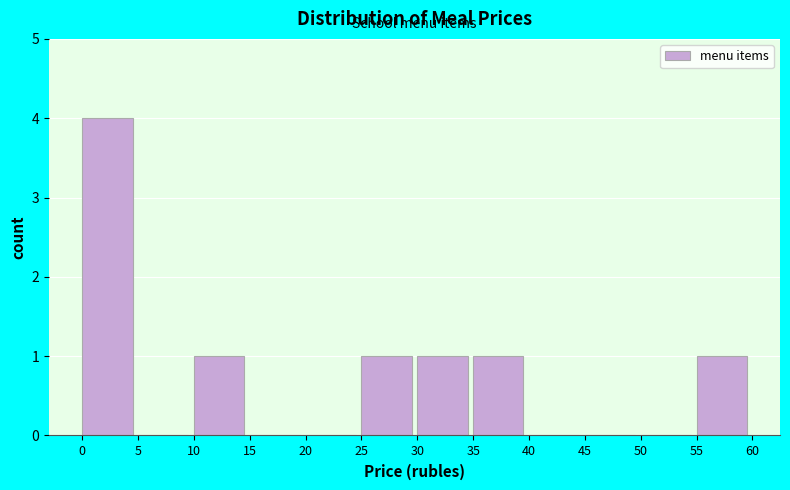

Which range on the x-axis has the tallest bar?

0 to 5